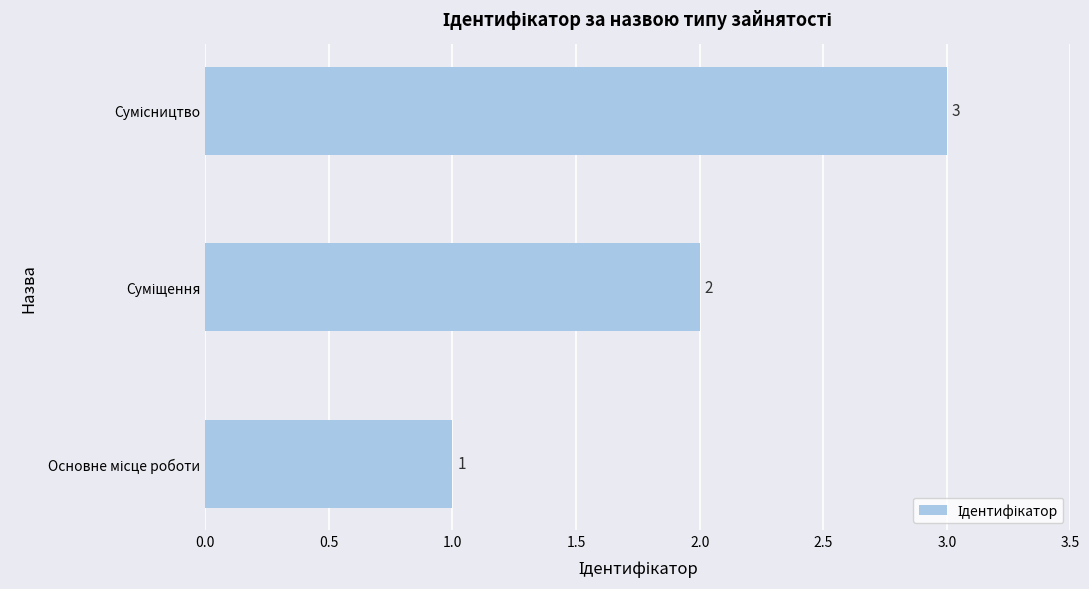

What is the sum of all values?

6